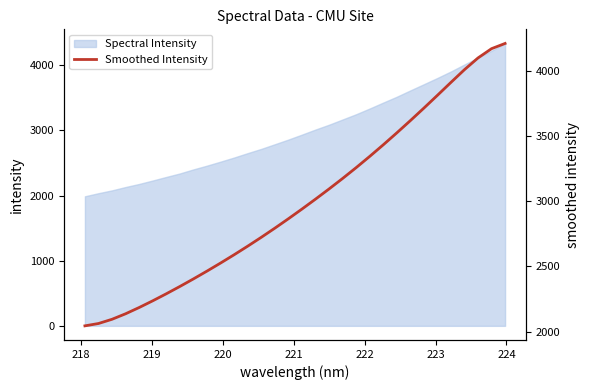

What is the highest value of the Spectral Intensity series?

4335.1